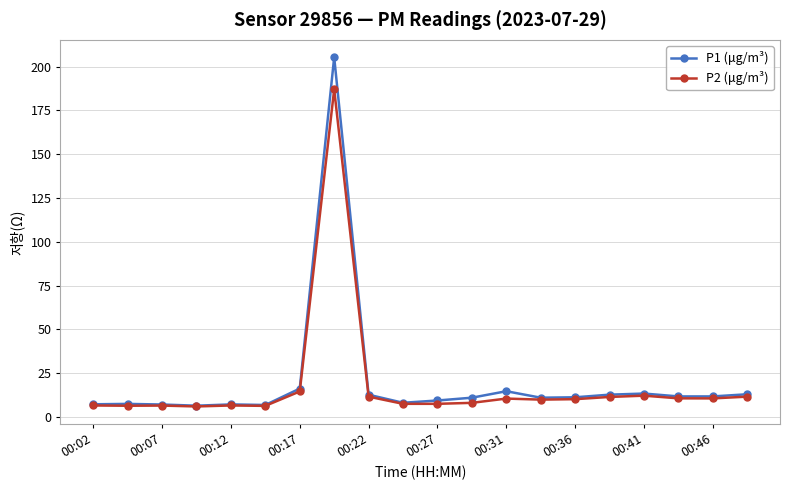

List the series in order of their peak value, lowest first.

P2 (μg/m³), P1 (μg/m³)